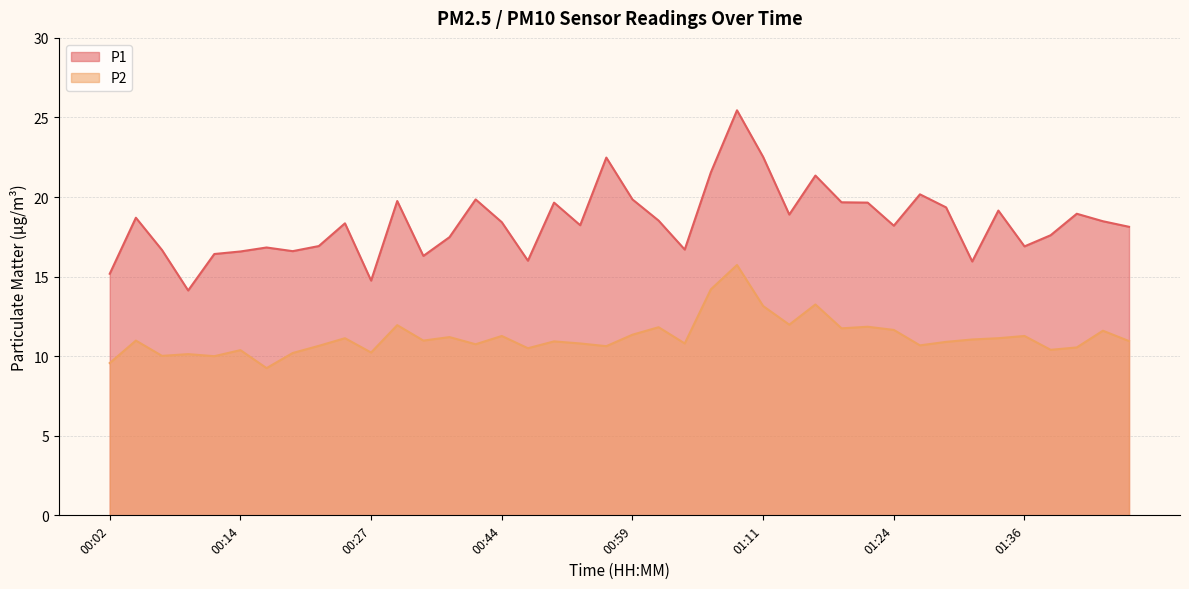

True or false: P1 and P2 intersect in this chart.

False